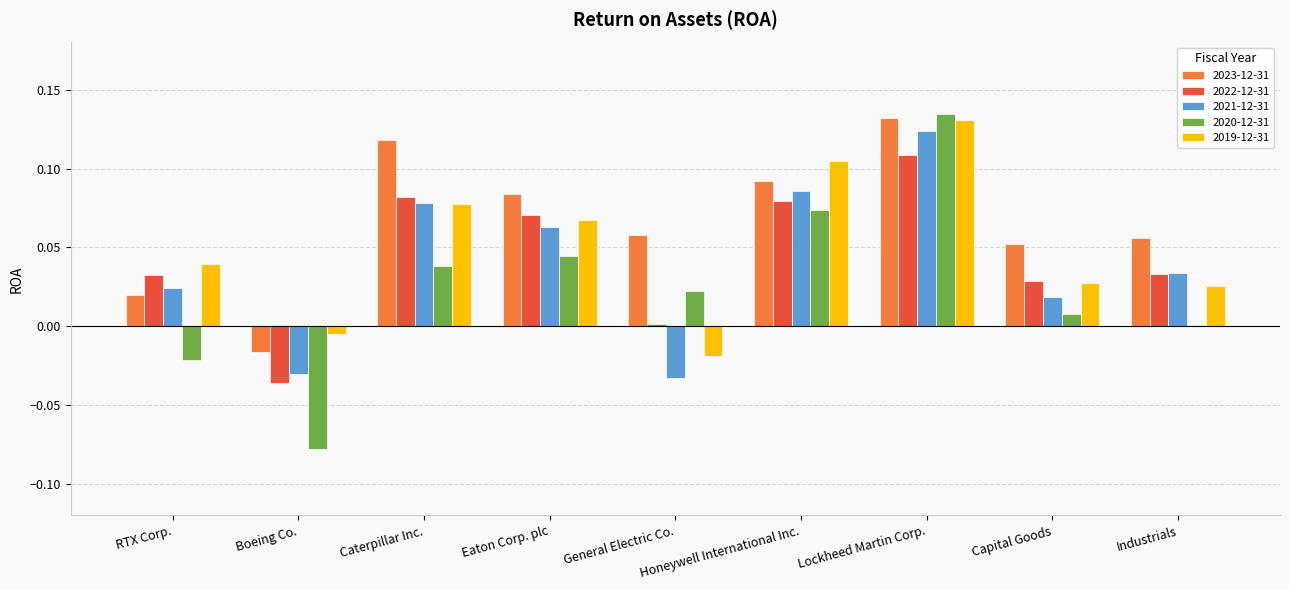

The value of 2019-12-31 at General Electric Co. is -0.0. True or false?

True